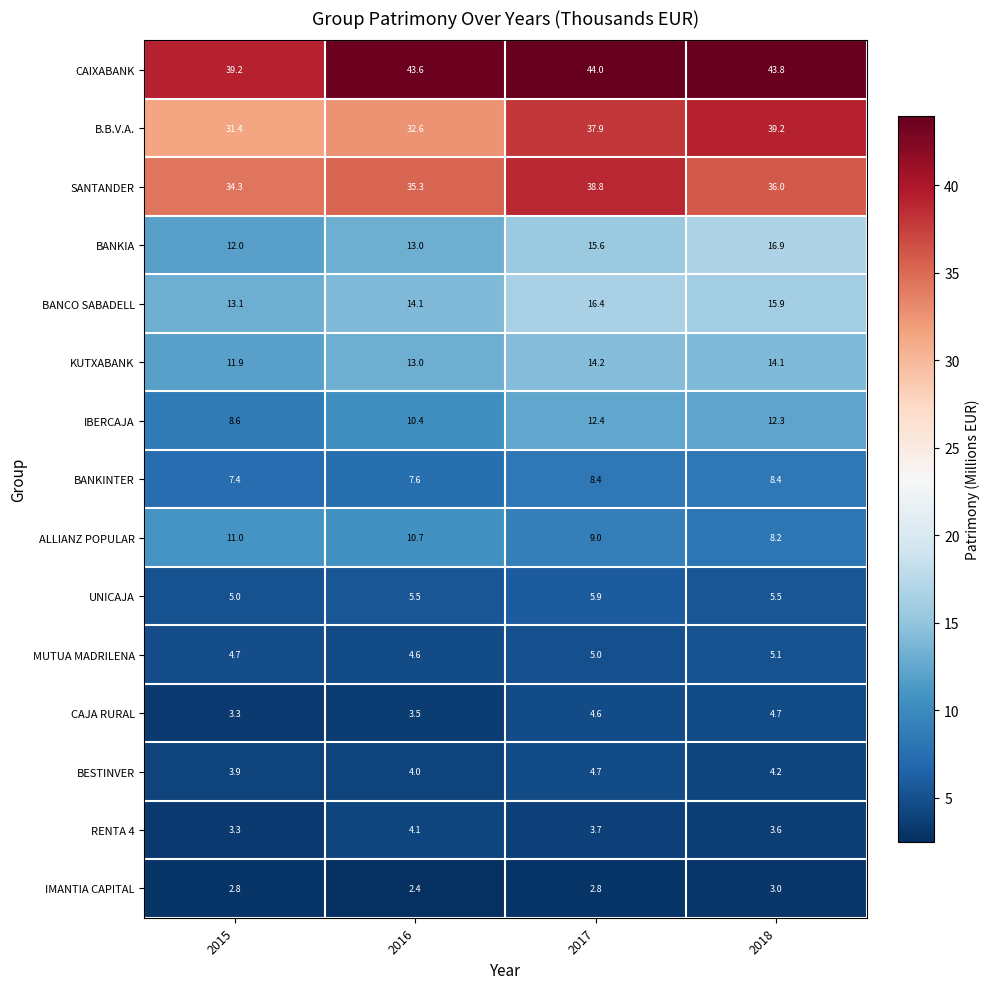

Which series has the largest total across all categories?

CAIXABANK